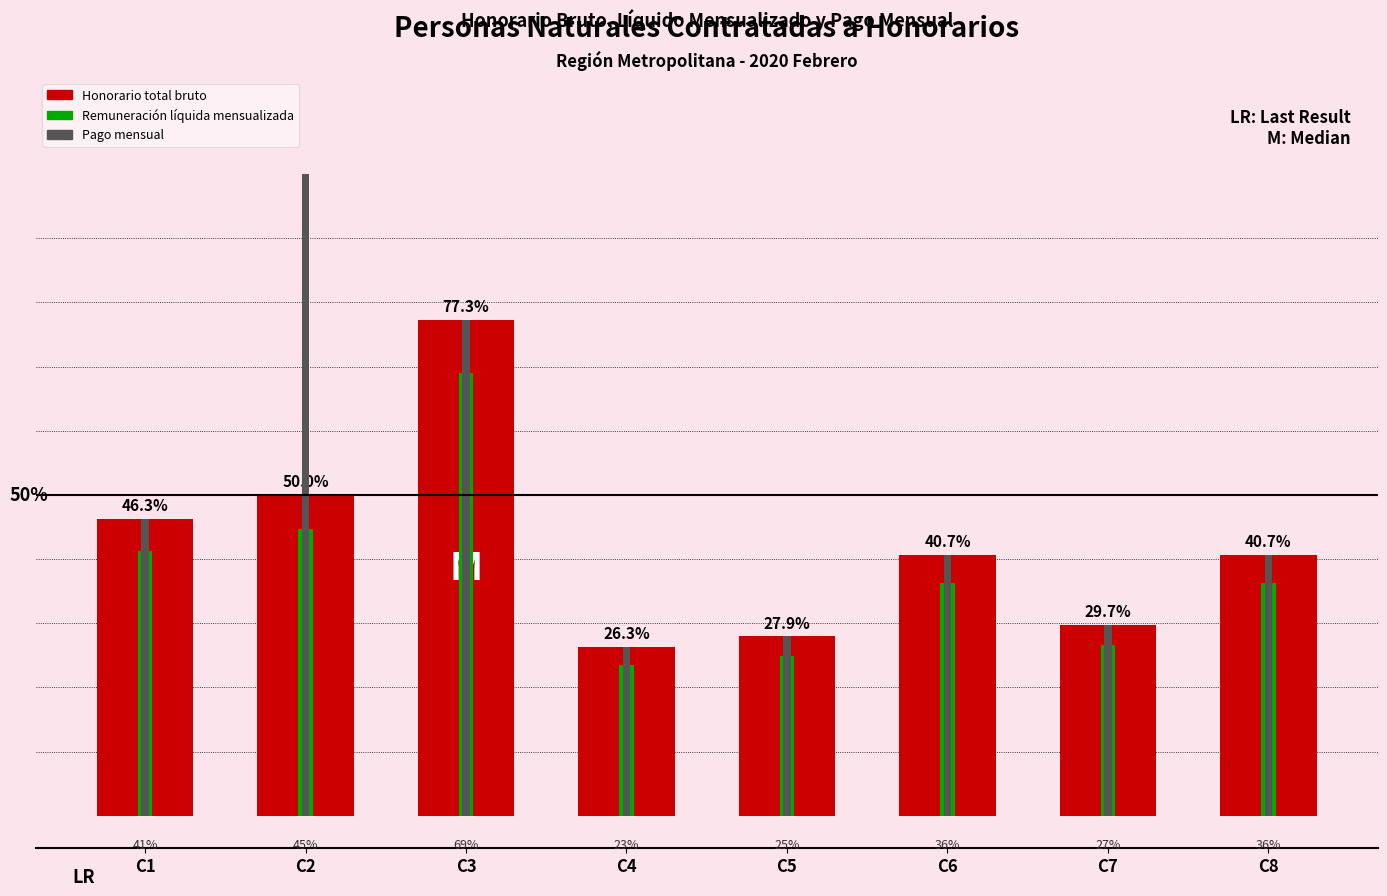

Does the chart contain stacked bars?

No